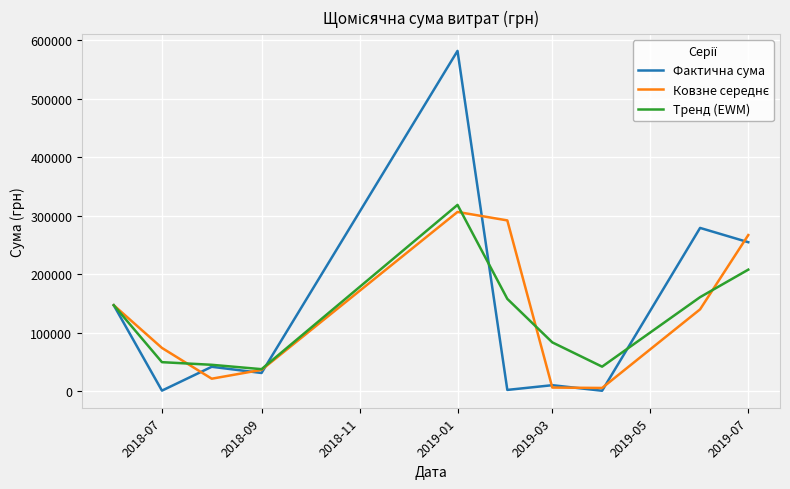

Which series has the widest spread of values?

Фактична сума